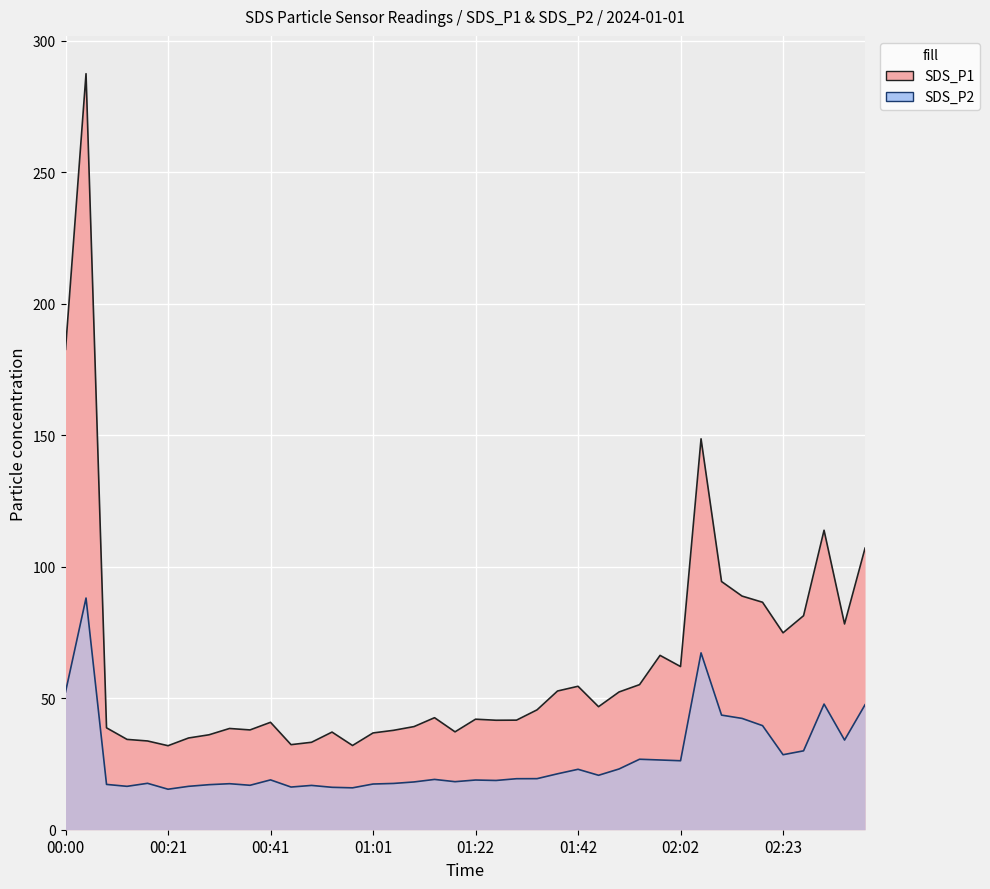

What is the difference between the SDS_P1_line values at 11 and 35?

42.5